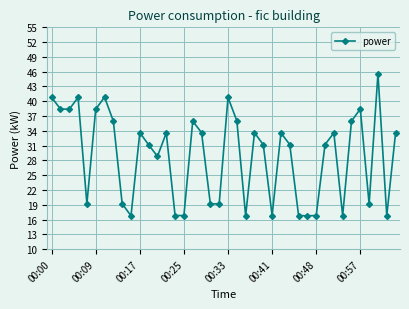

True or false: there are more than 0 points higher than both neighbors.

True